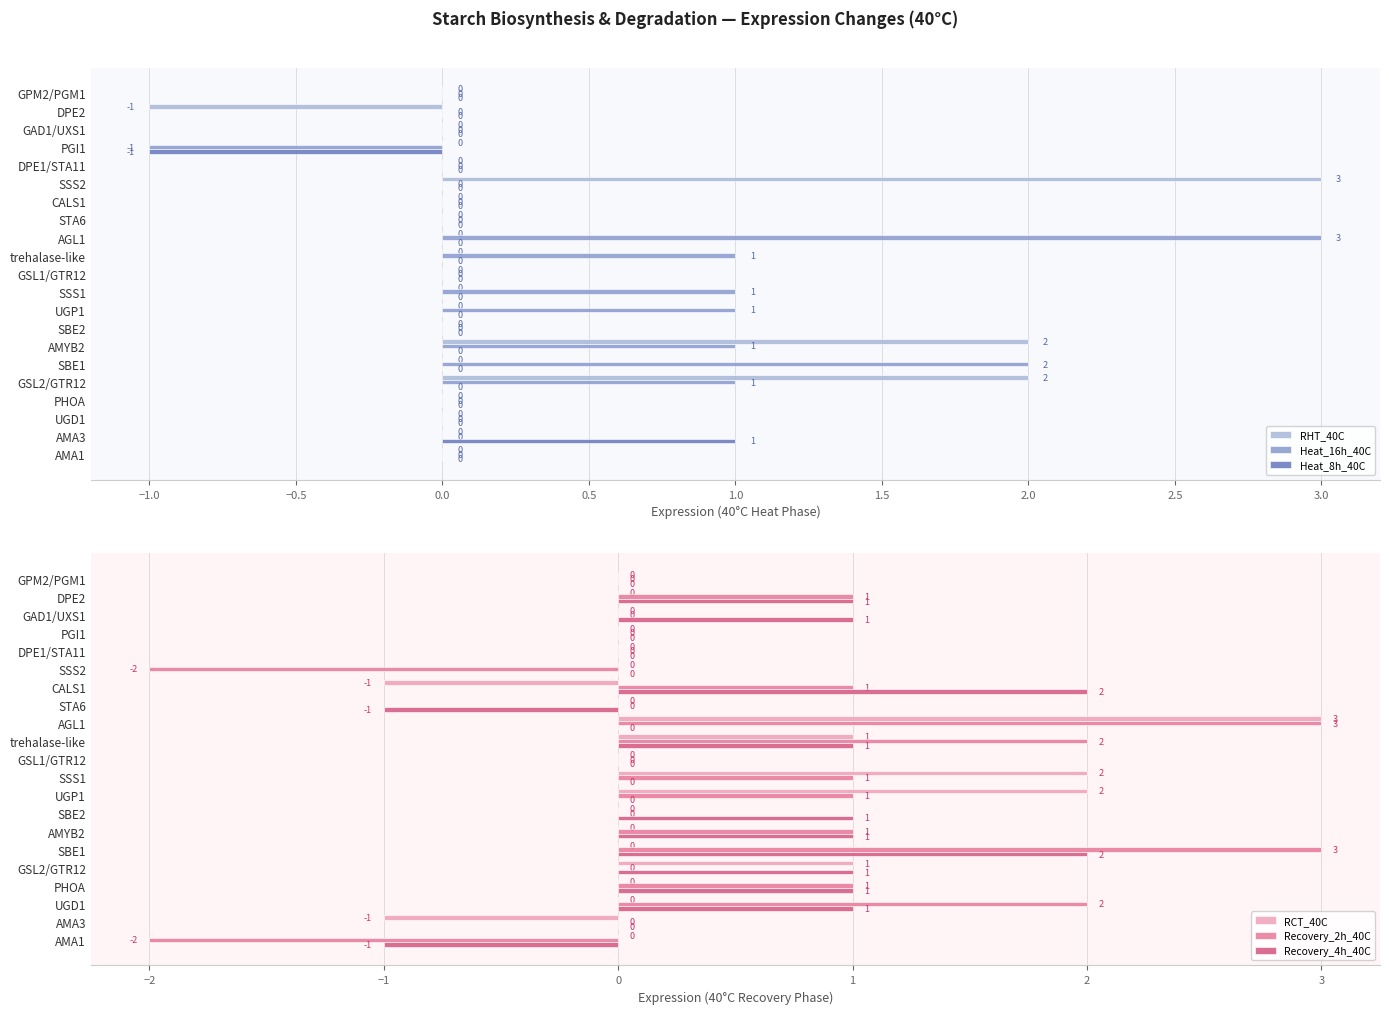

The RHT_40C series shows 0 at CALS1. True or false?

True